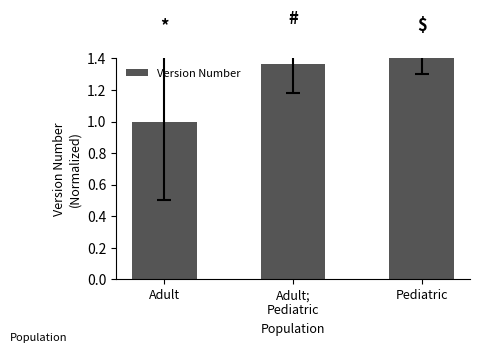

What is the sum of all values?

3.8